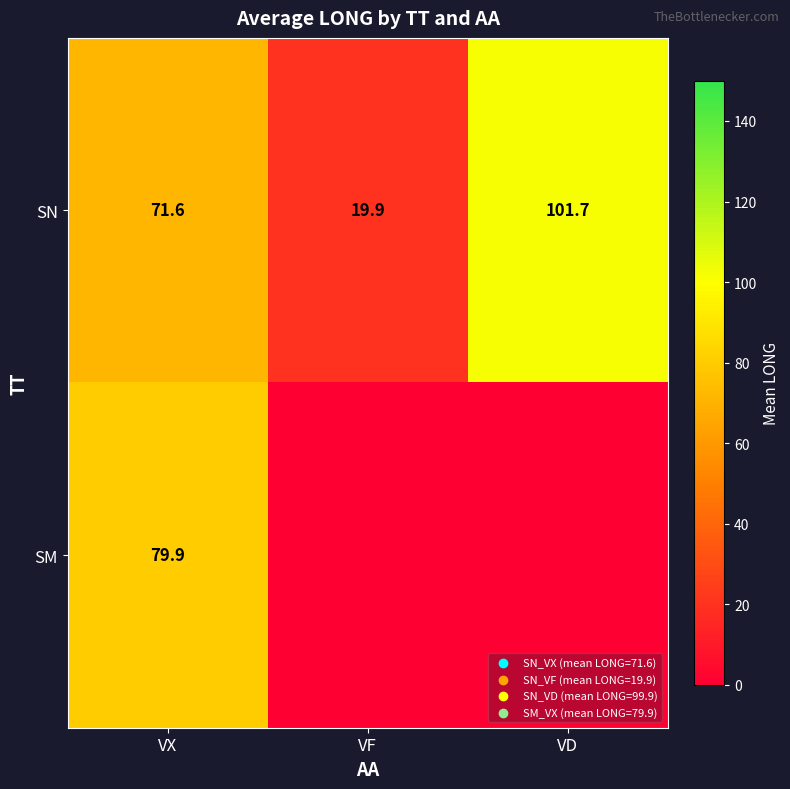

Read the SN value at VF.

19.9